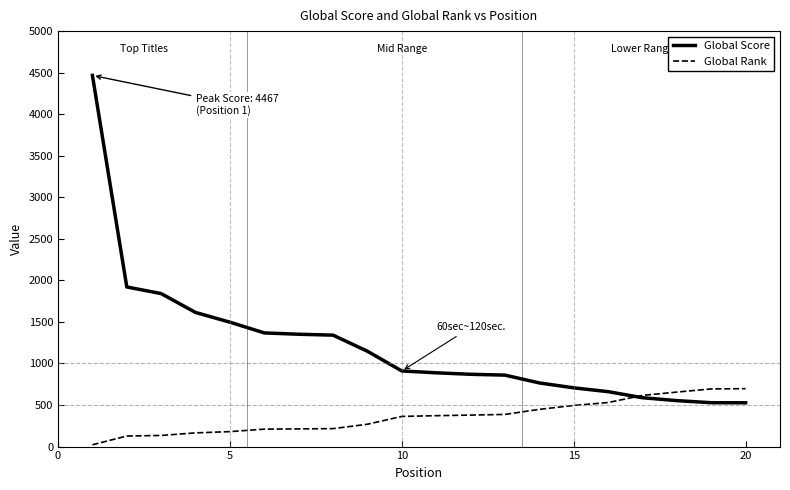

What is the maximum value for Global Score?

4467